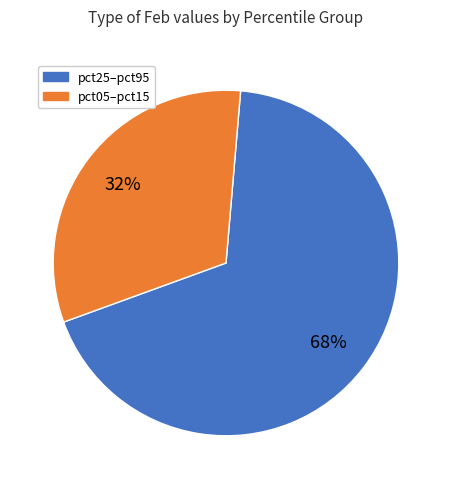

Does any single category account for the majority?

Yes